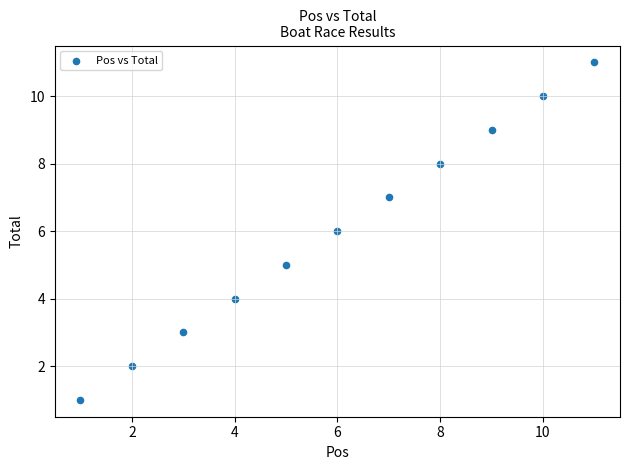

What is the average X value?

6